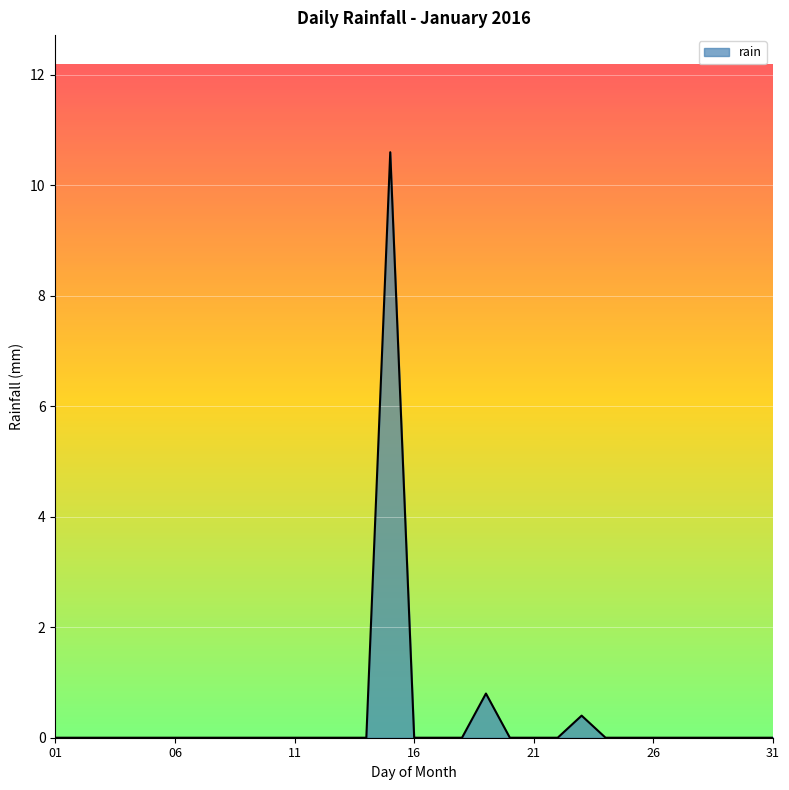

How many lines are shown in the chart?

1